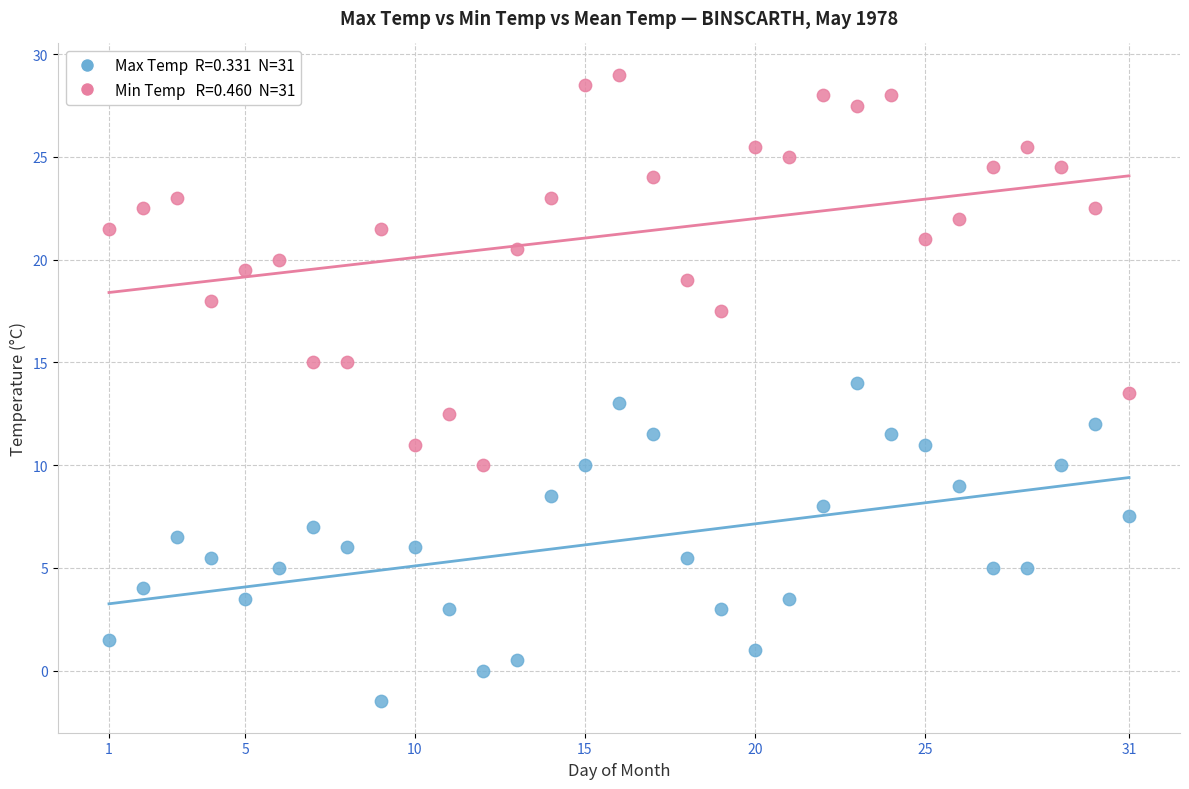

Across all data points, what is the range of X values (max minus min)?

30.0